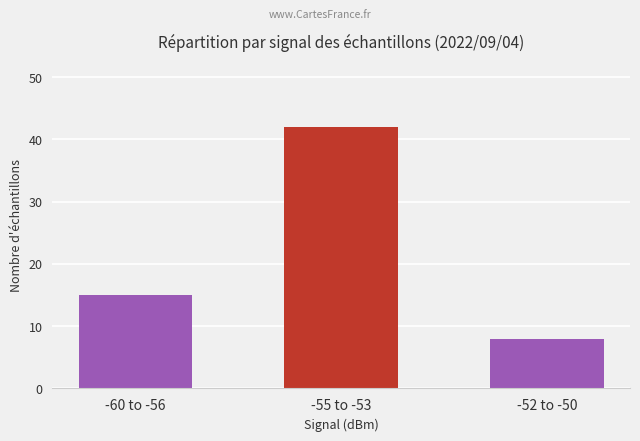

Count the number of categories in the chart.

3